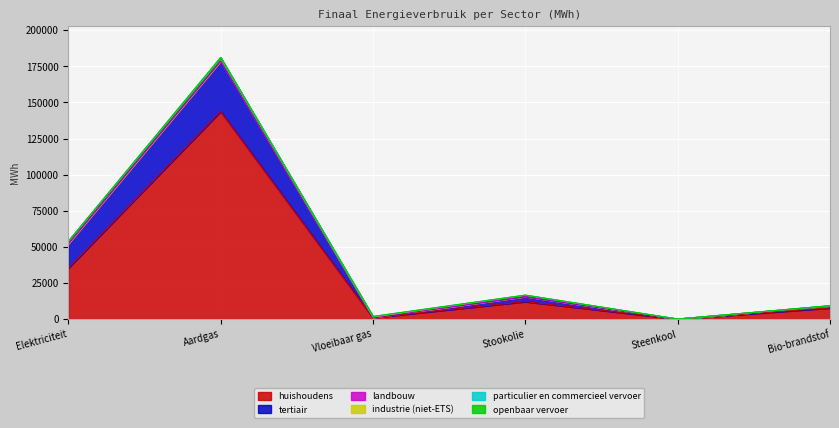

What is the label of the 5th point from the left?

Steenkool